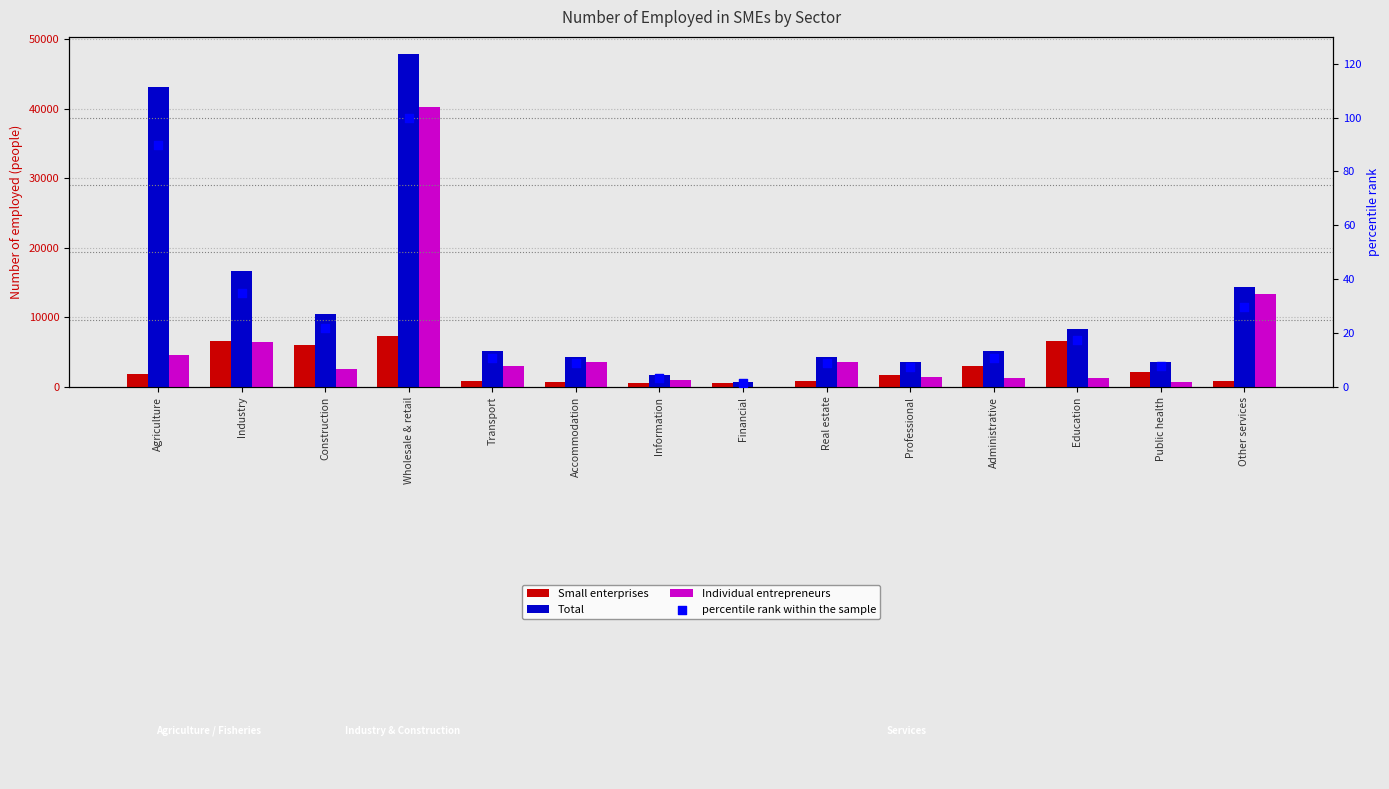

Which series contains the lowest Y value?

percentile rank within the sample